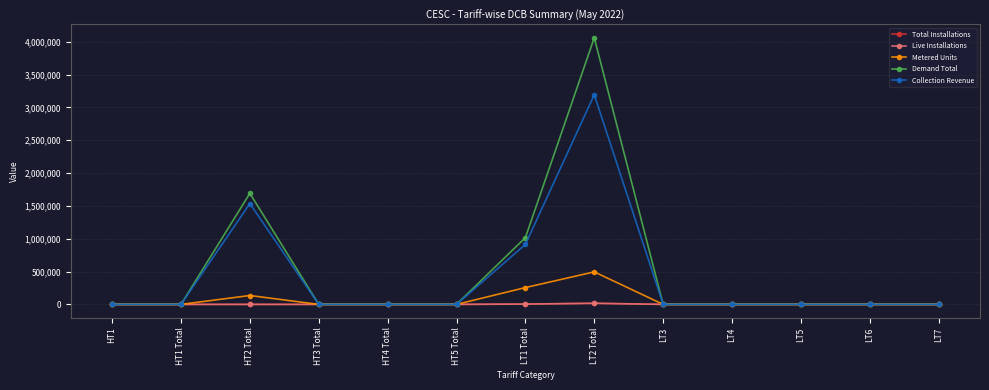

At how many categories does at least one series exceed 716849?

3